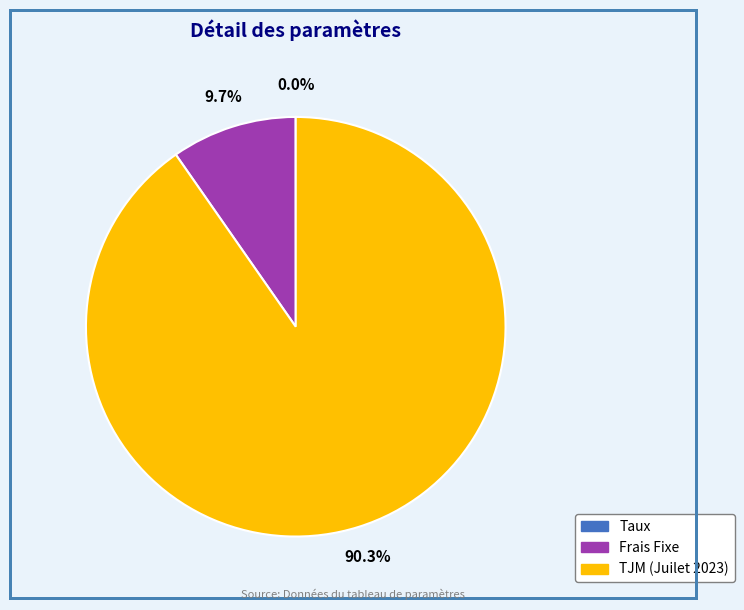

Which category has the biggest portion of the pie?

TJM (Juilet 2023)